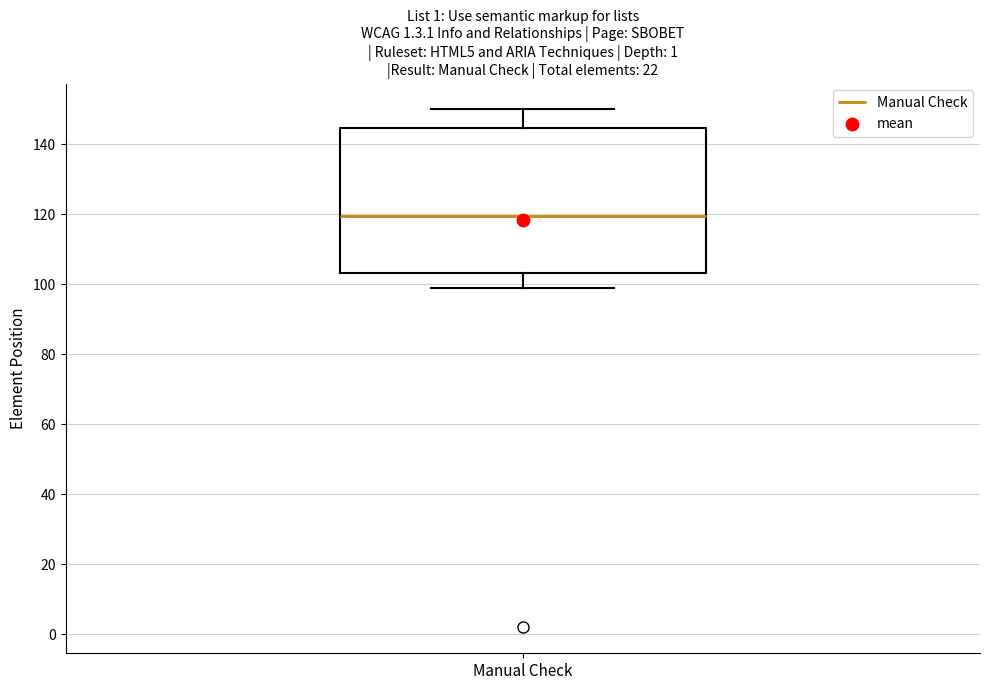

Read this box plot against the y-axis: the position of the median line, the range covered by the box, and the ends of both whiskers. The values are not printed on the chart, so give them approximately, as read against the axis.

median 120, box 104 to 144, whiskers 100 to 150